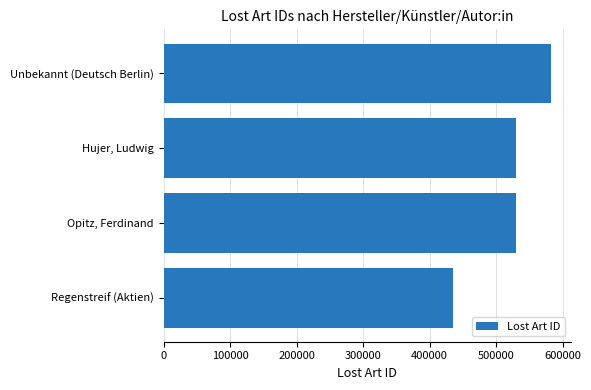

Does the chart contain stacked bars?

No